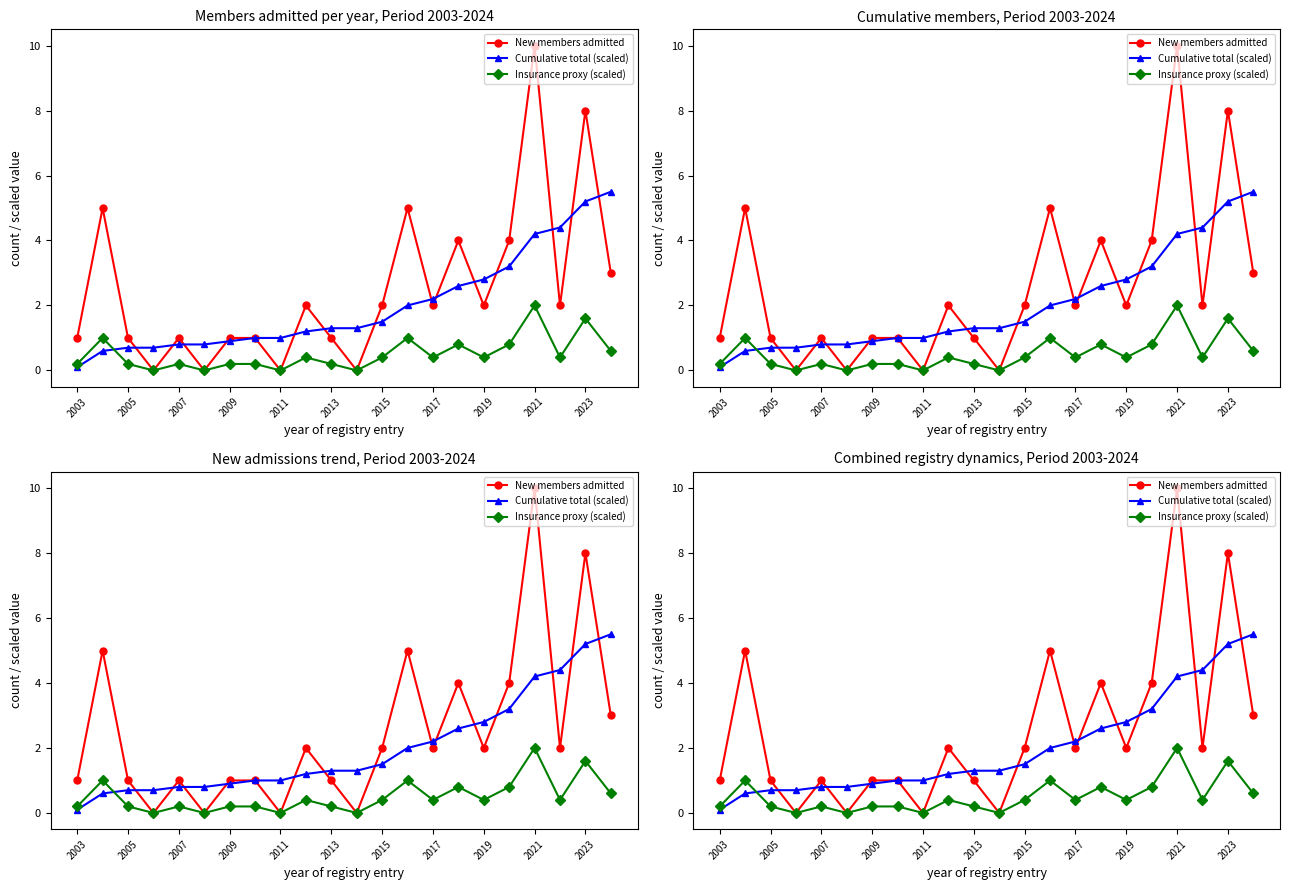

In Insurance proxy (scaled), how many points are lower than both neighbors (excluding endpoints)?

7